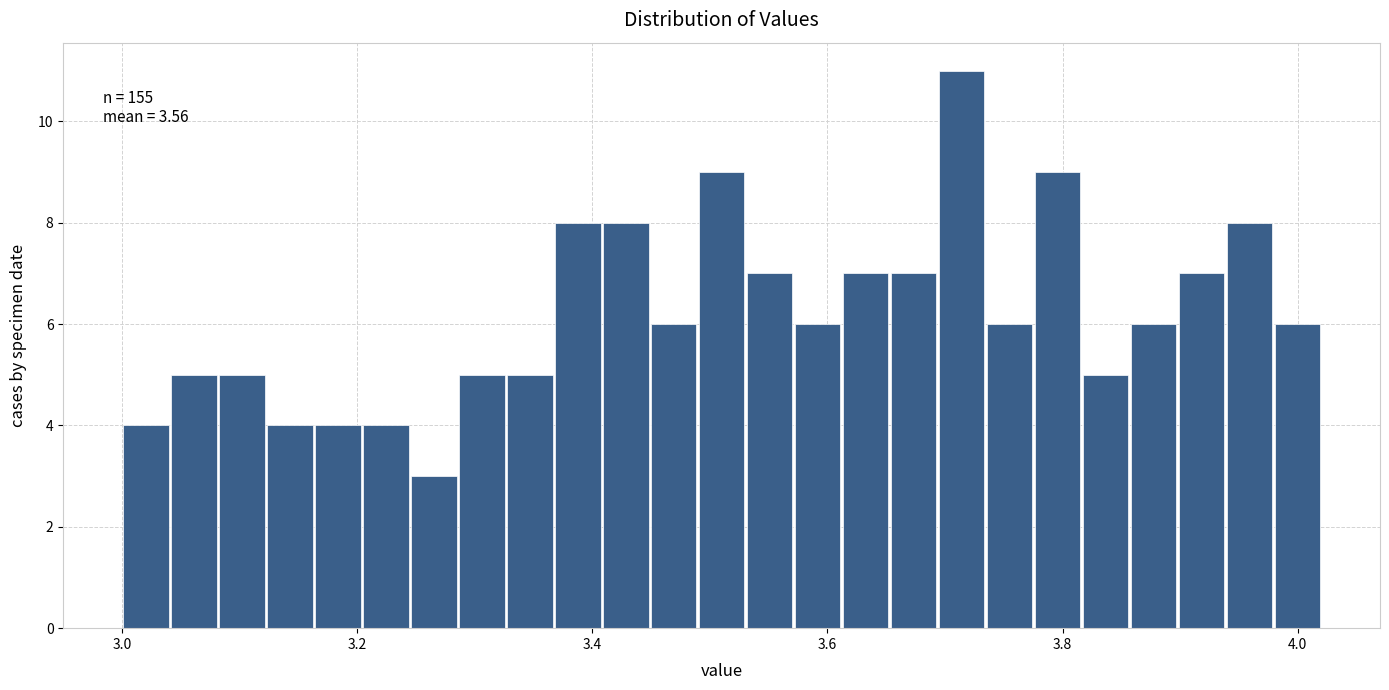

Read against the x-axis, roughly where is the centre of the tallest bar?

3.72